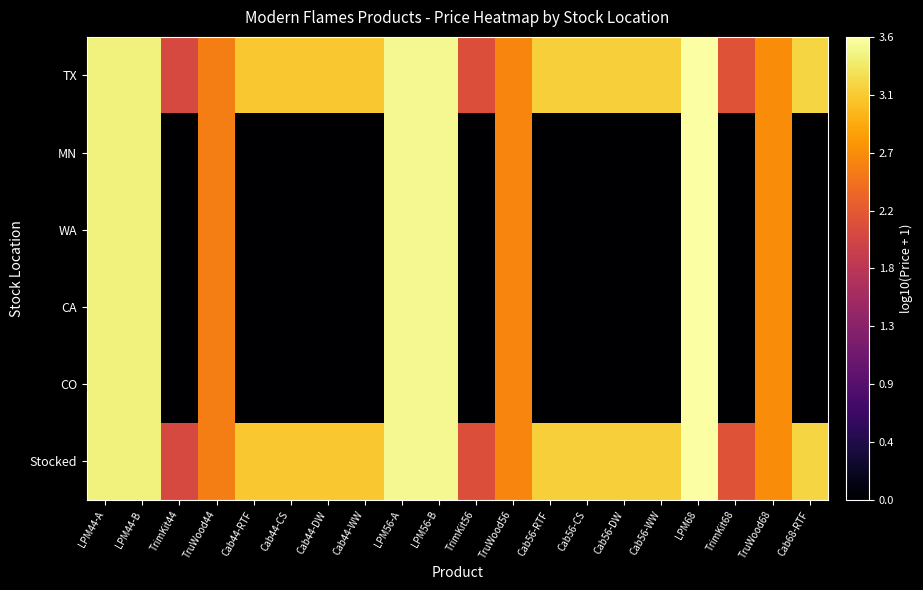

Which has a higher value, Cab56-DW or LPM56-B?

LPM56-B